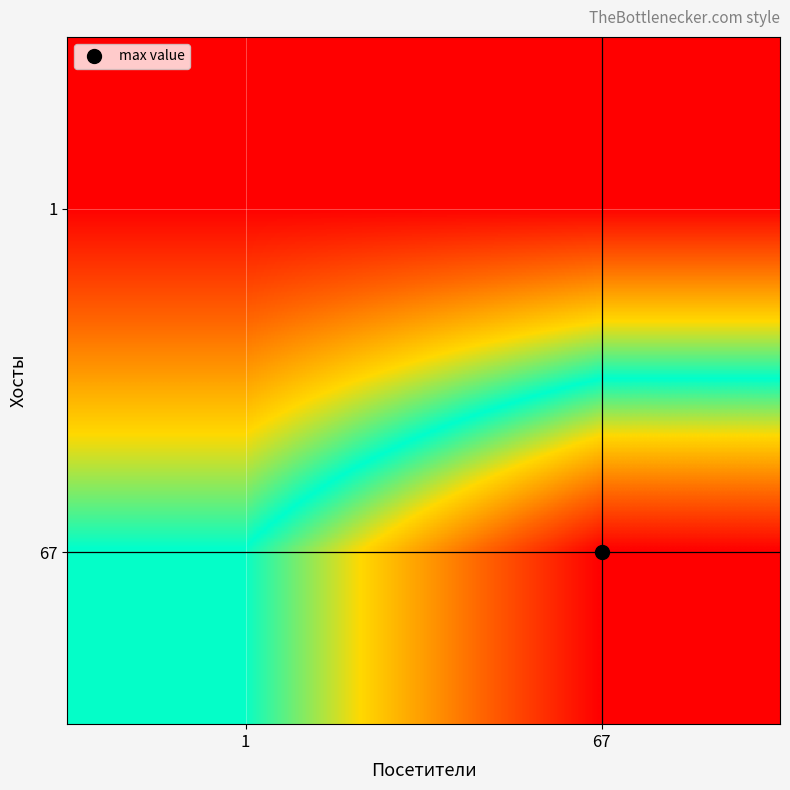

Reading left to right, extract all data points from this chart.

1: 1=1	67=1
67: 1=67	67=132